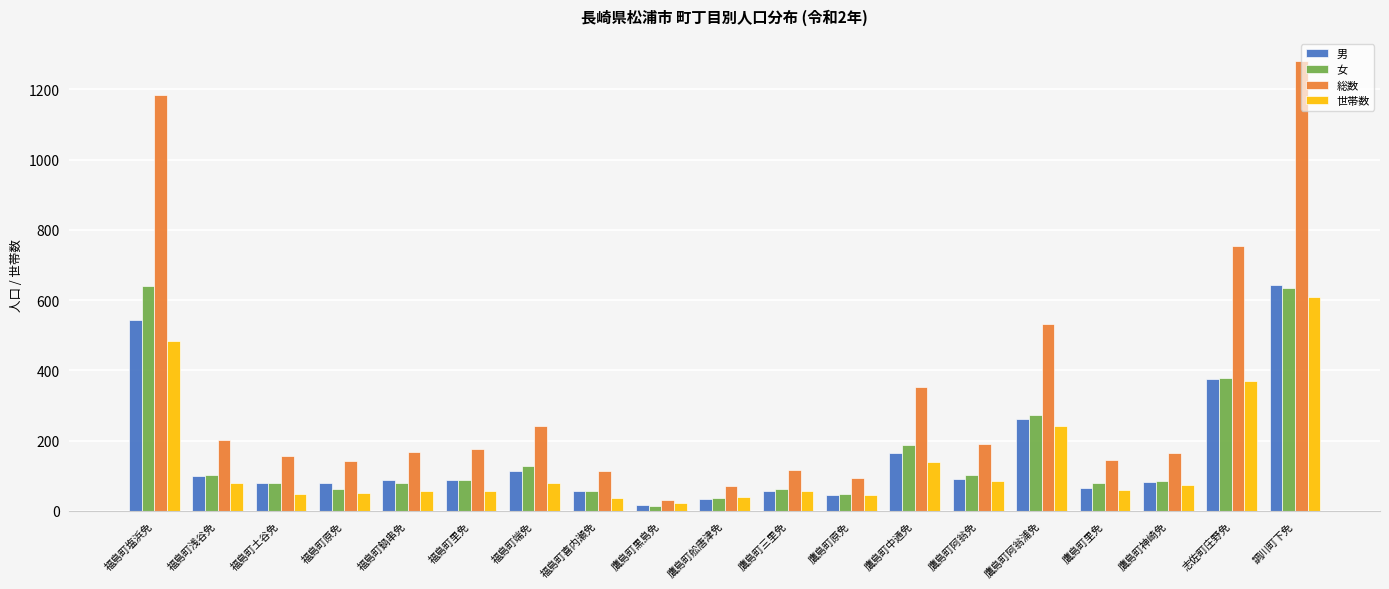

Which series has the largest range (max minus min)?

総数